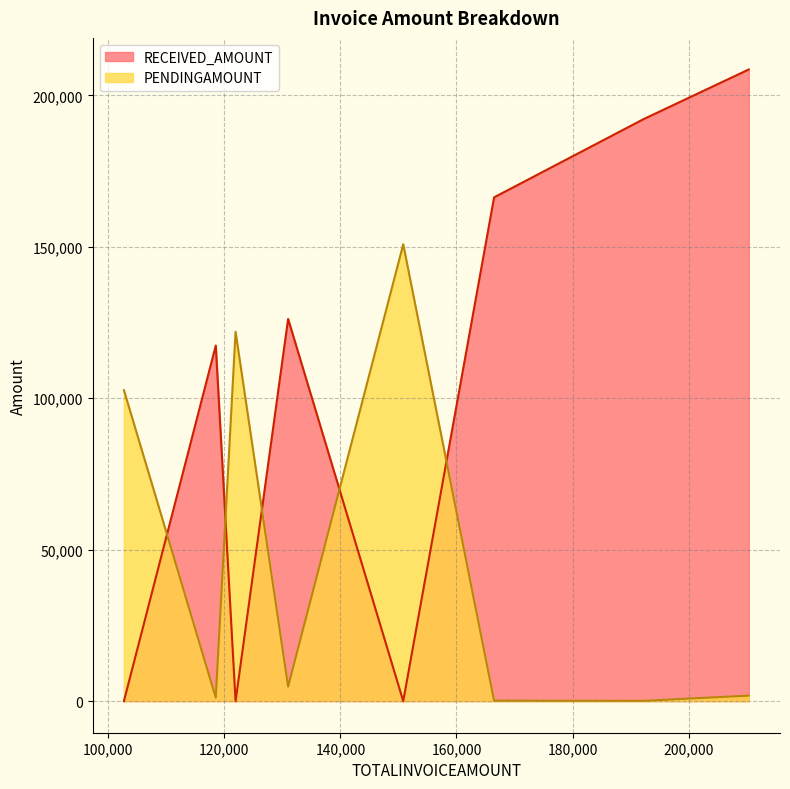

What is the sum of all PENDINGAMOUNT values?

383510